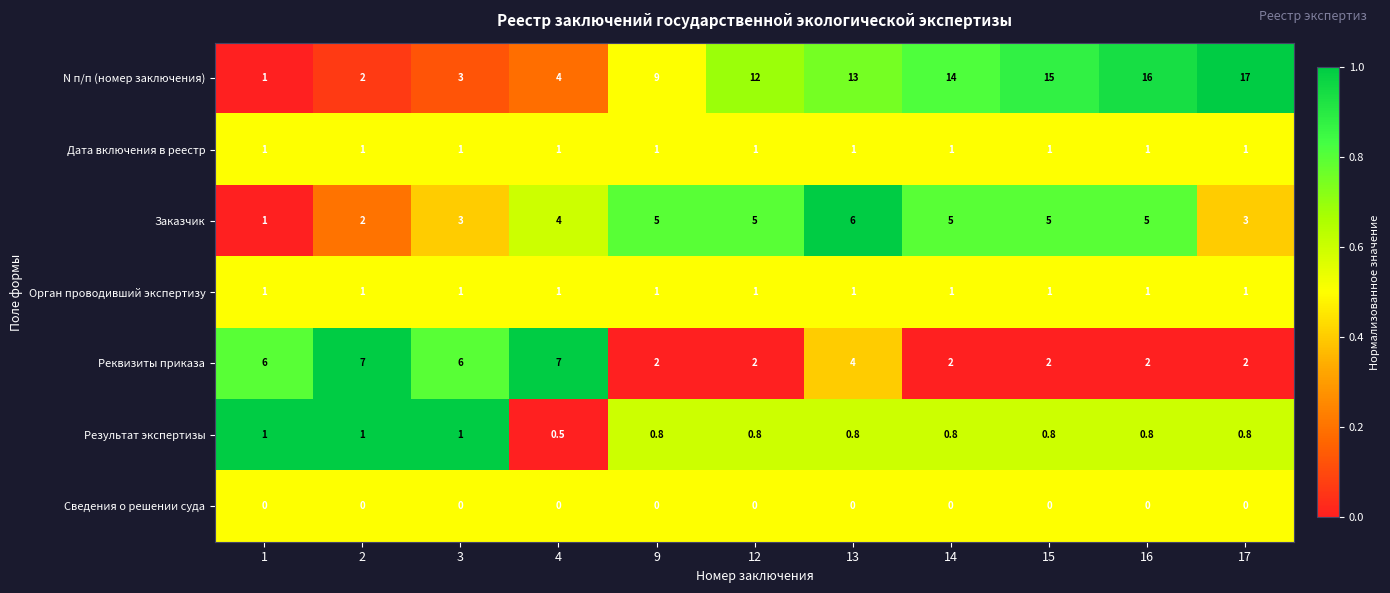

What is the average value of the Дата включения в реестр series?

1.0